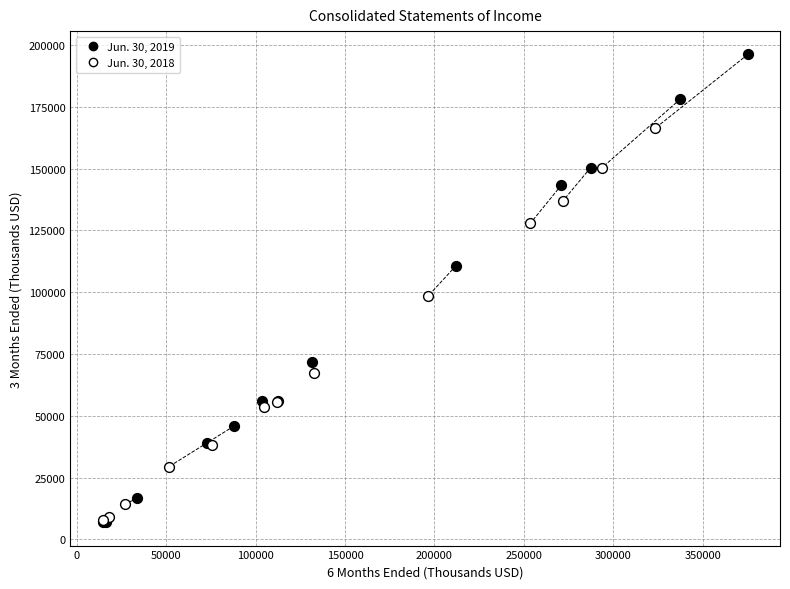

Which series has the widest spread of Y values?

Jun. 30, 2019